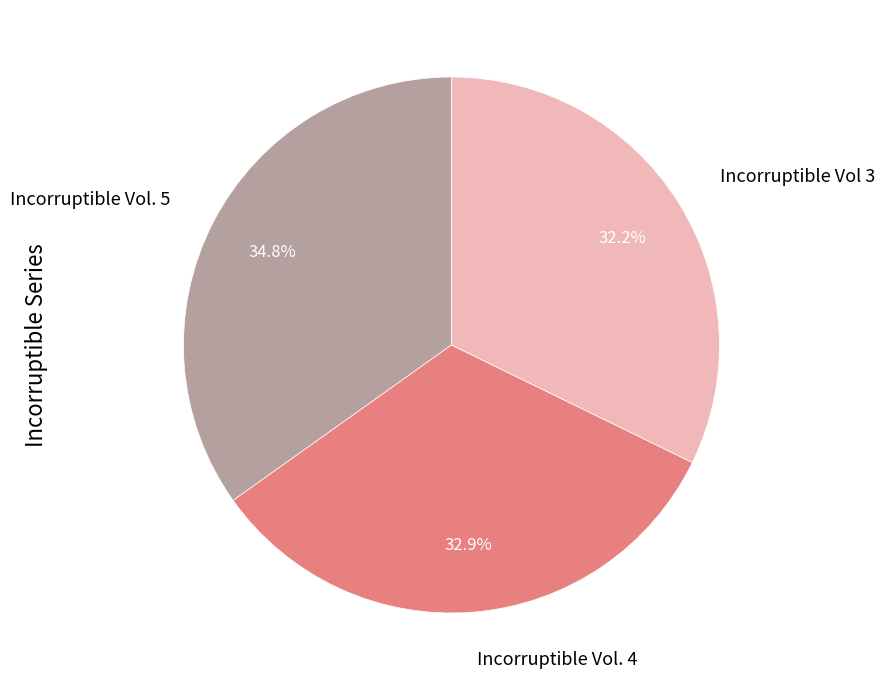

Which category has the smallest portion of the pie?

Incorruptible Vol 3